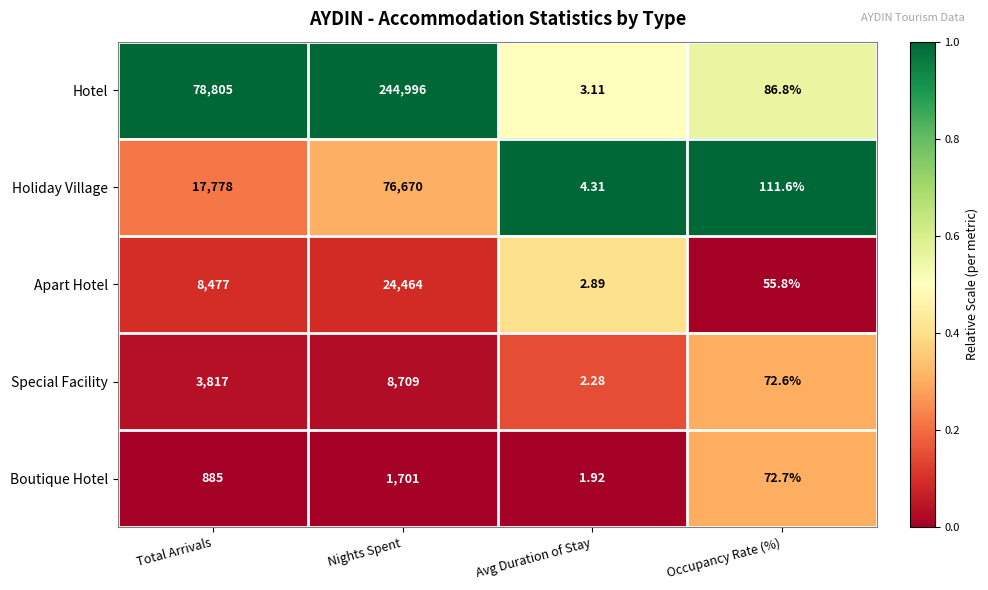

At which category does the chart reach its peak across all series?

Nights Spent